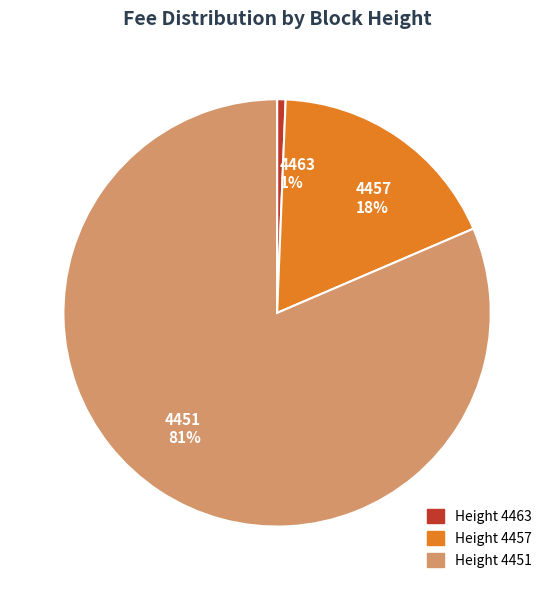

To the nearest percent, what is the combined percentage of 4457 18% and 4463 1%?

19%